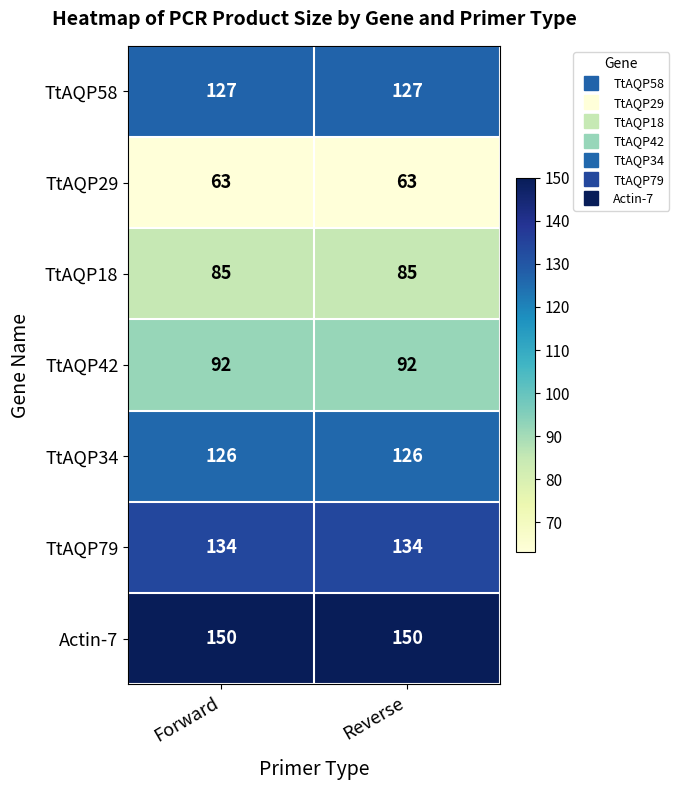

What is the spread (max minus min) of values at Reverse?

87